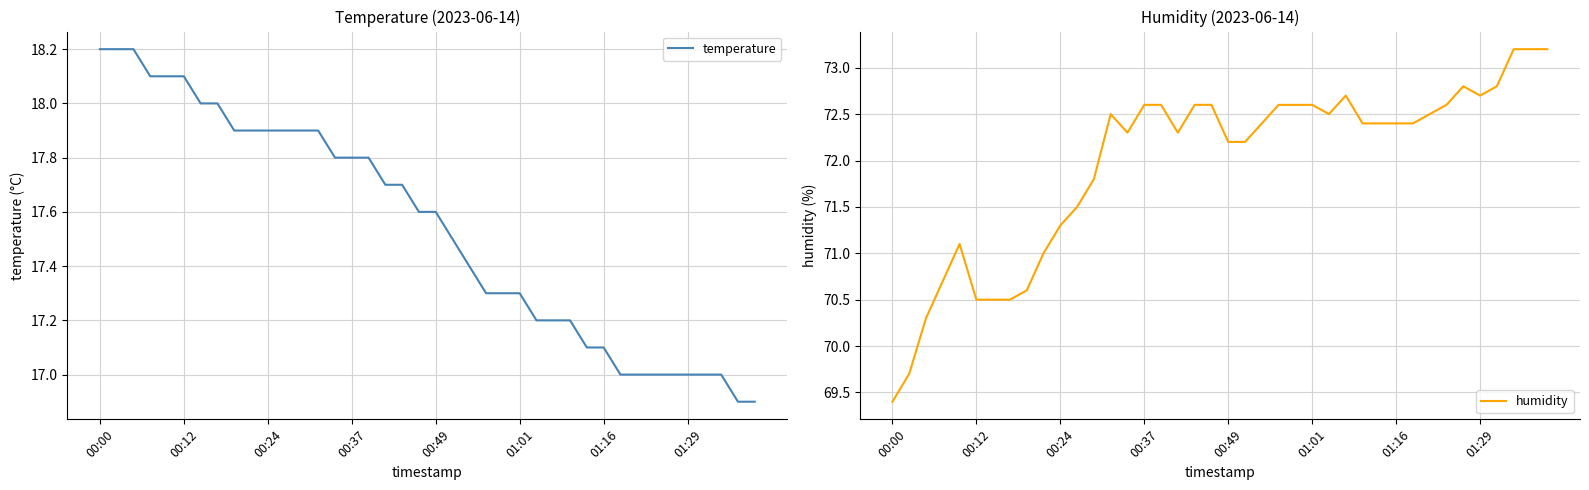

What is the lowest value of the temperature series?

16.9